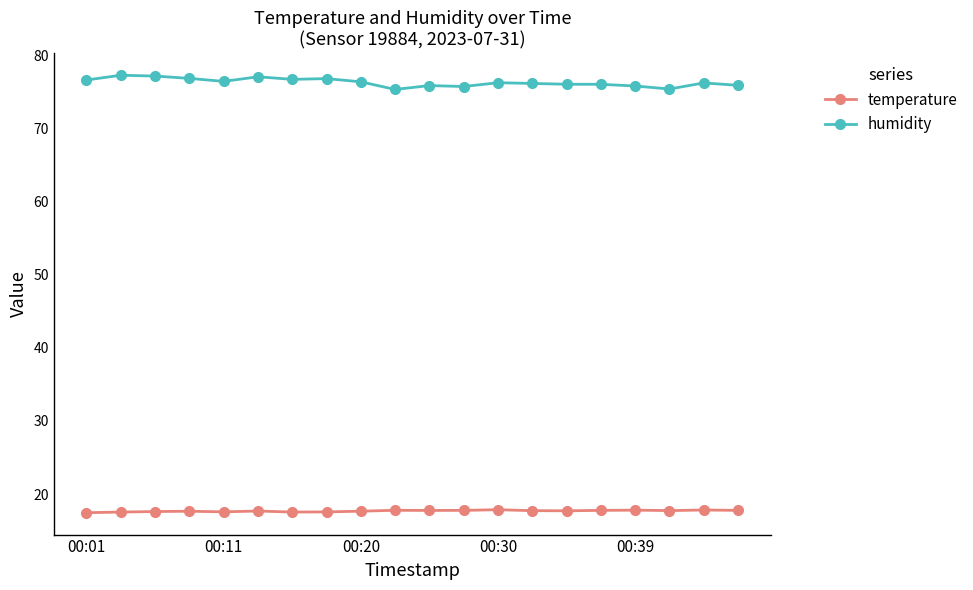

Which series has the largest range (max minus min)?

humidity